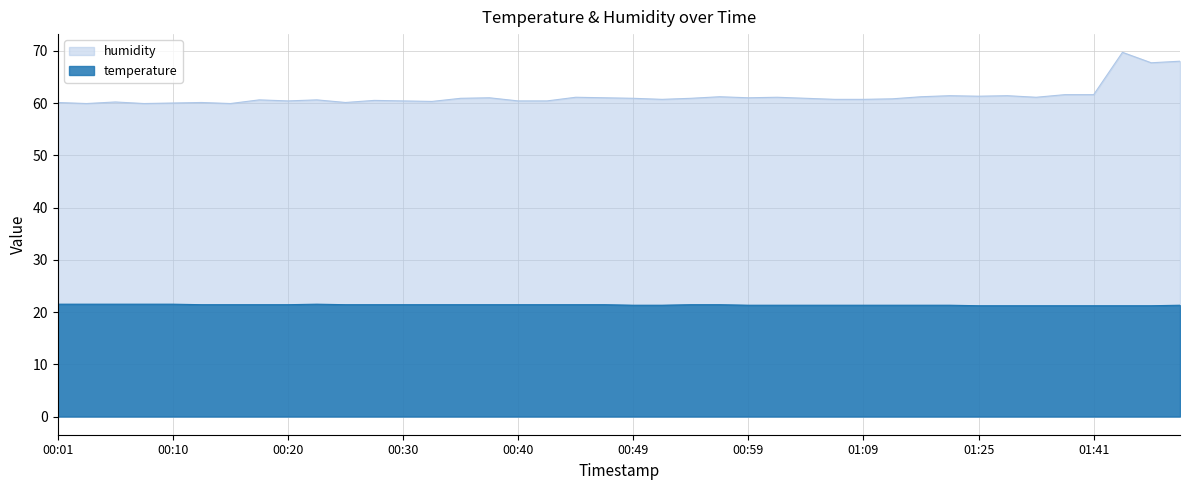

At which label does humidity reach its minimum?

00:03